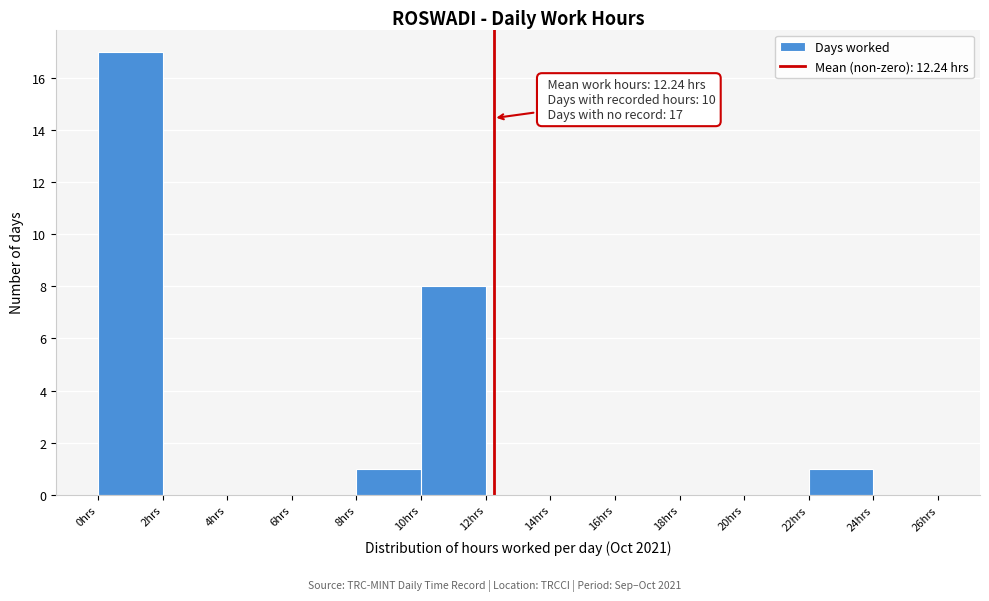

Which range on the x-axis has the tallest bar?

0 to 2